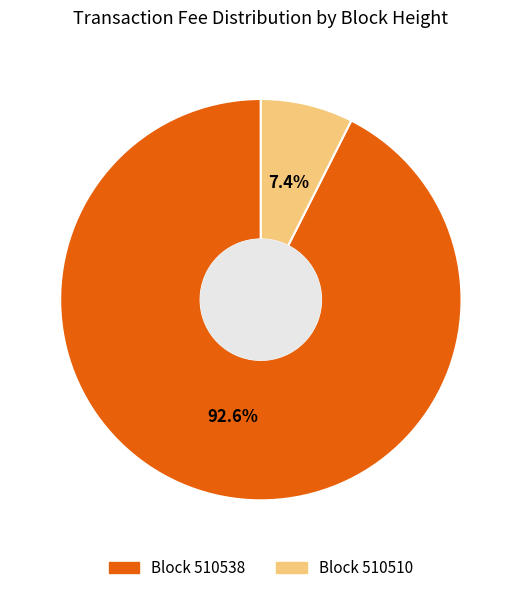

Is there any slice that represents more than half of the pie?

Yes